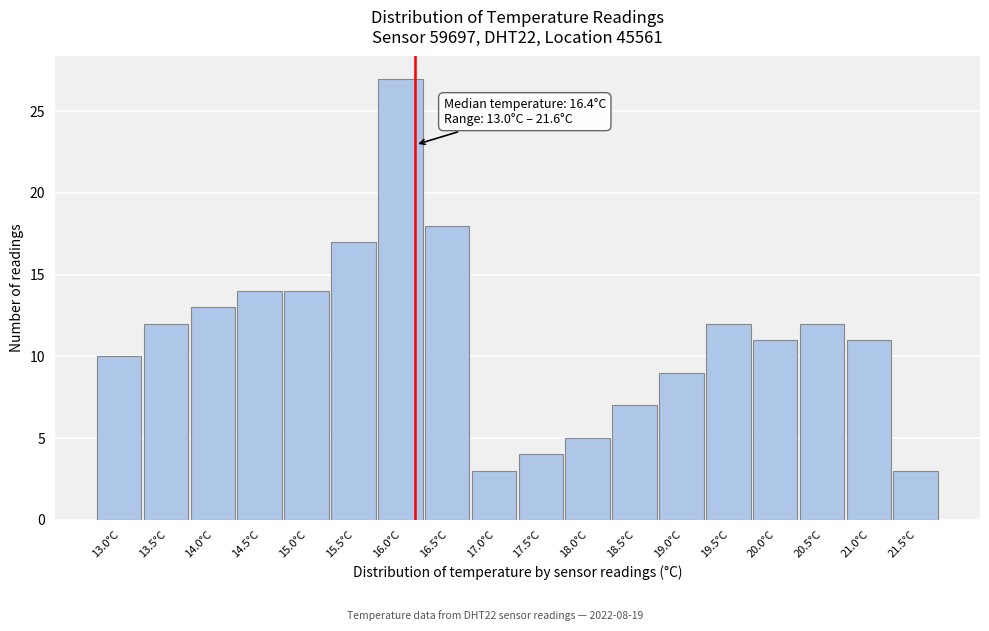

Reading right to left, list all the values displayed in this chart.

3	11	12	11	12	9	7	5	4	3	18	27	17	14	14	13	12	10